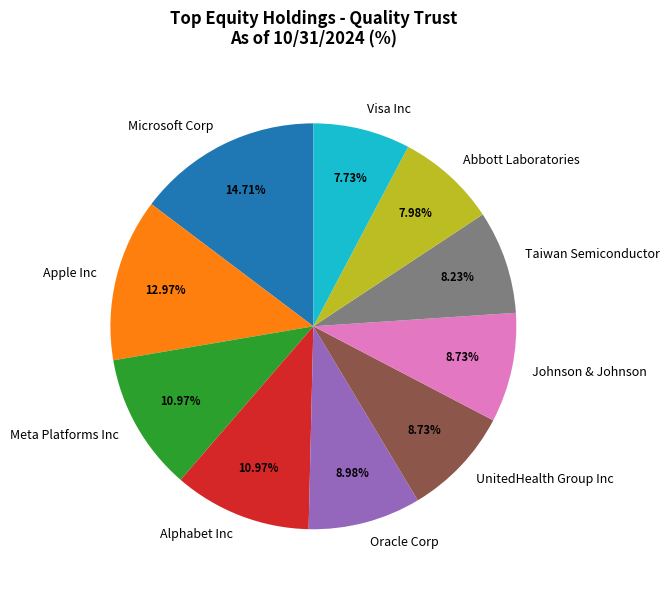

Does any single category account for the majority?

No